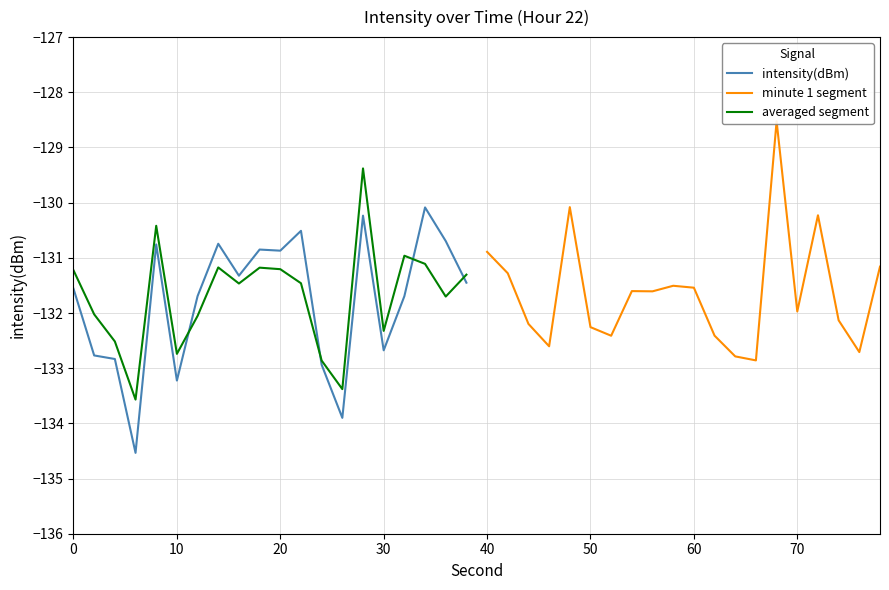

List the series in order of their overall mean, lowest first.

intensity(dBm), averaged segment, minute 1 segment